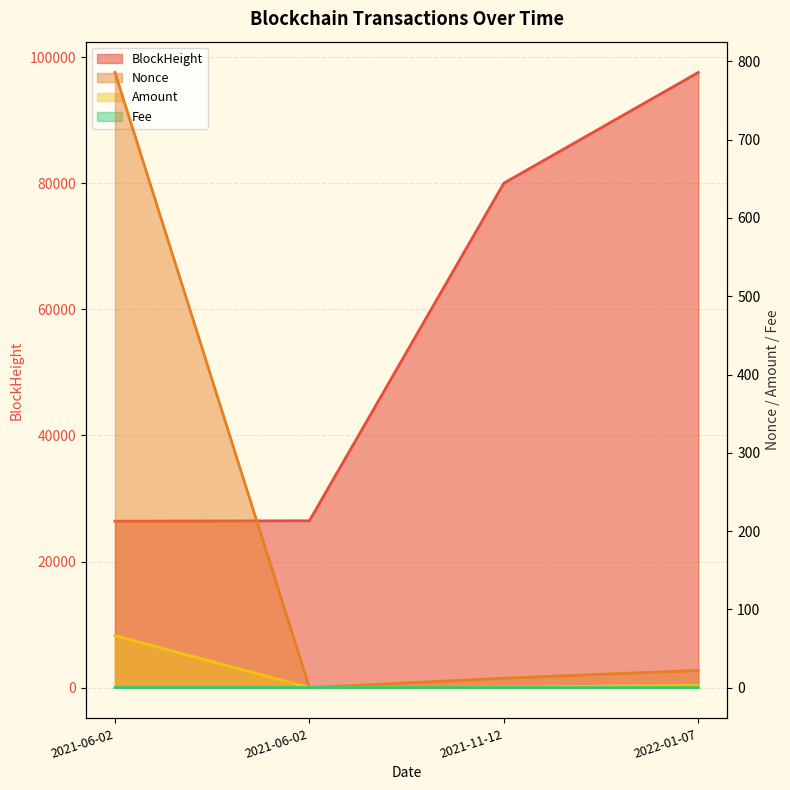

How many lines are shown in the chart?

4